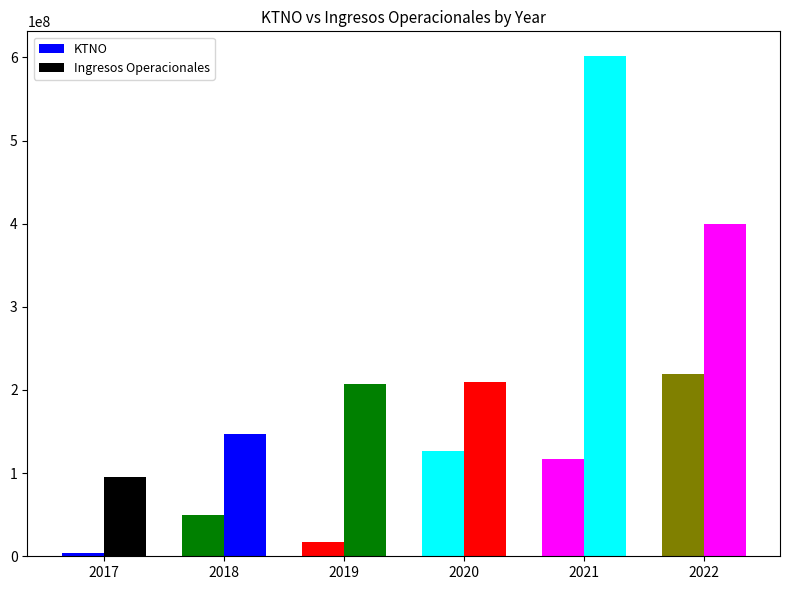

Which series has the largest range (max minus min)?

Ingresos Operacionales